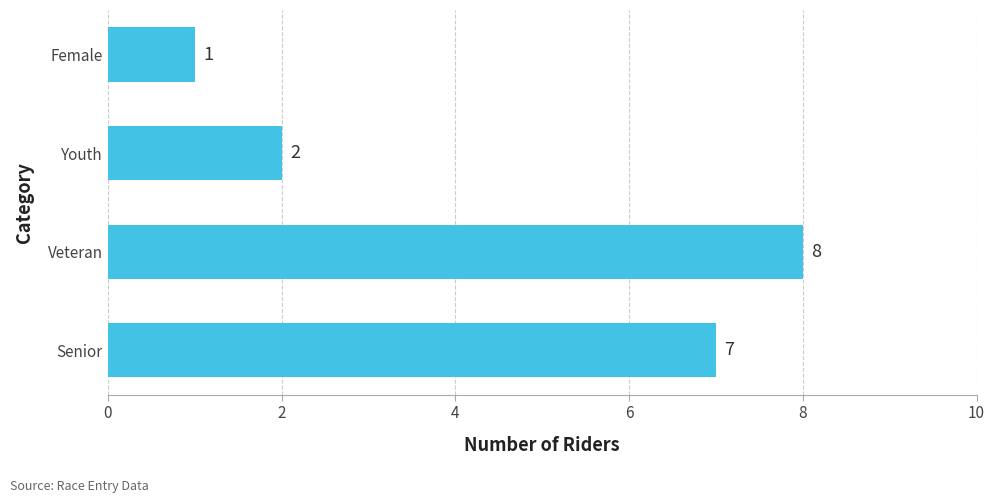

Which category has the highest value across all series?

Veteran